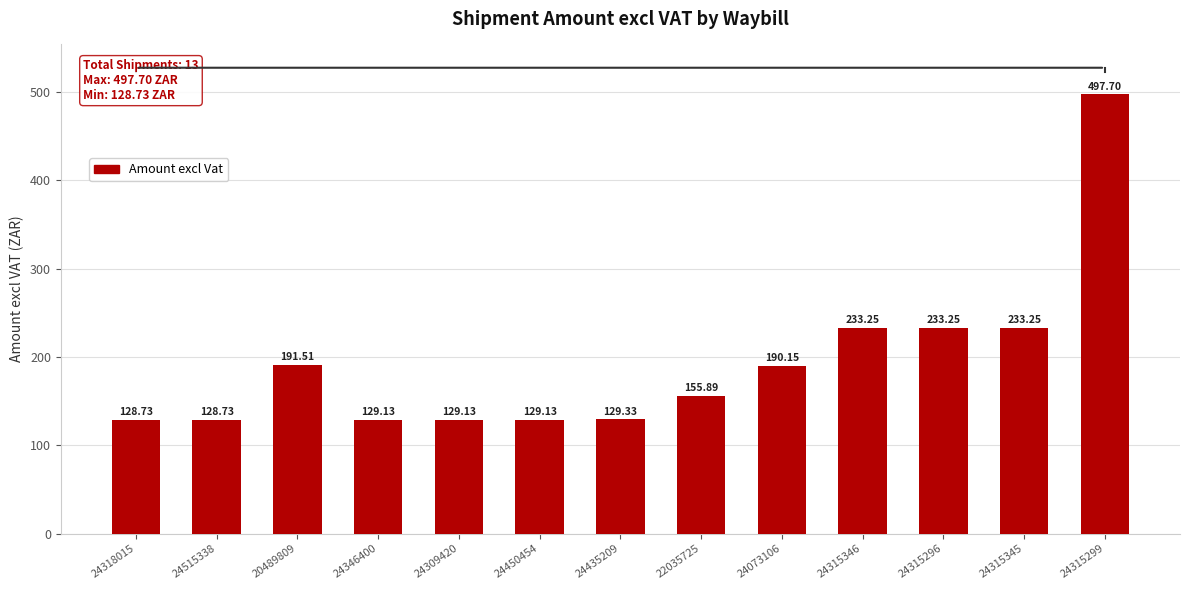

Which category has the highest value across all series?

24315299